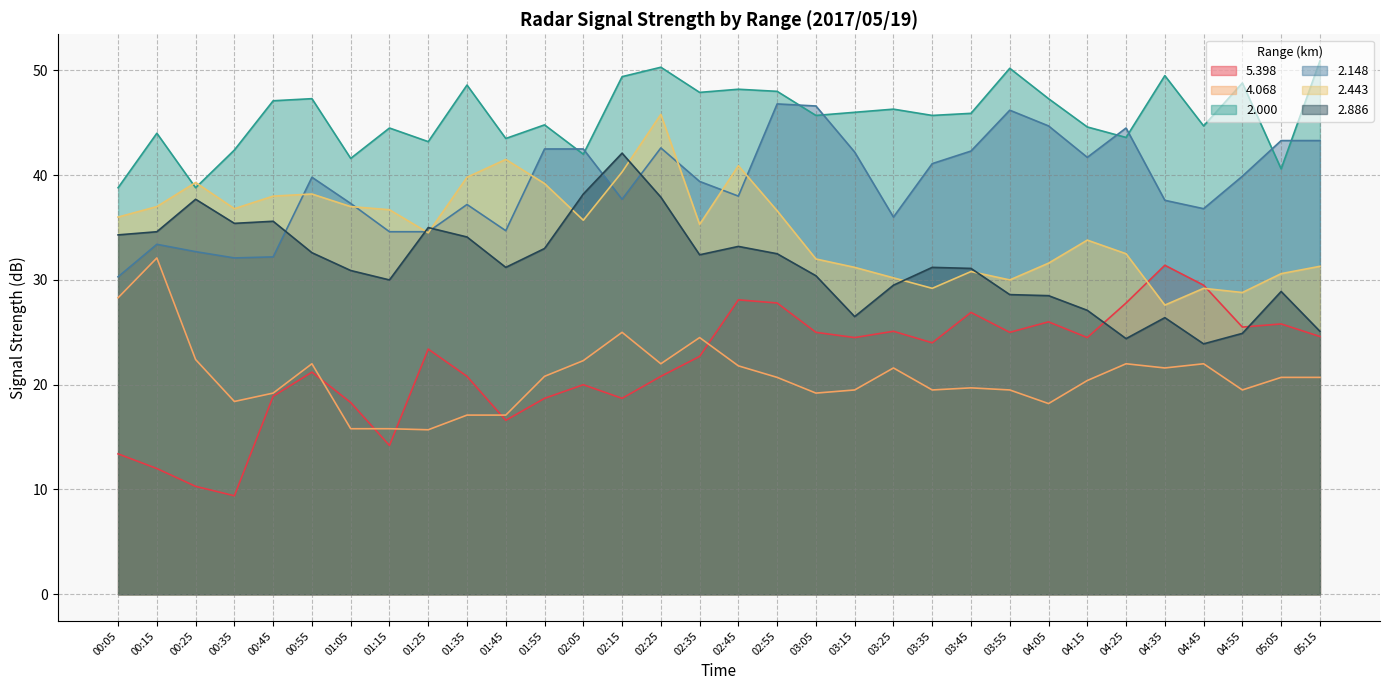

What is the spread (max minus min) of values at 01:25?

27.5